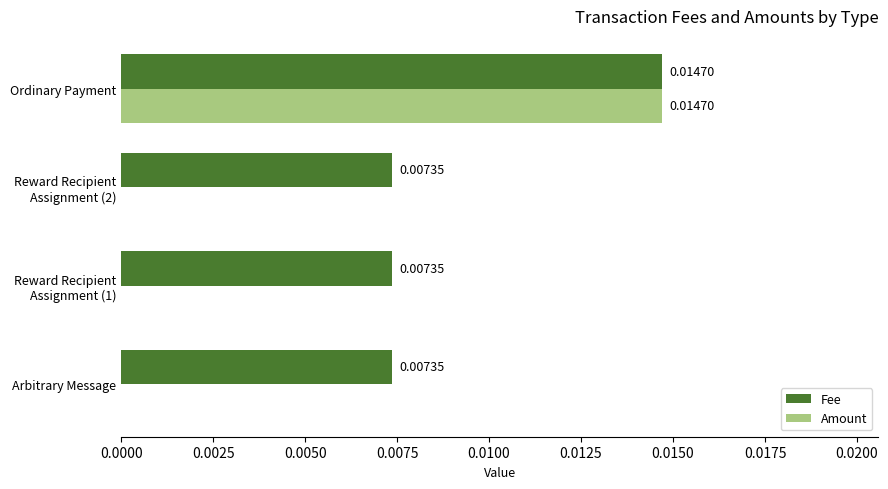

Which series has the largest total across all categories?

Fee